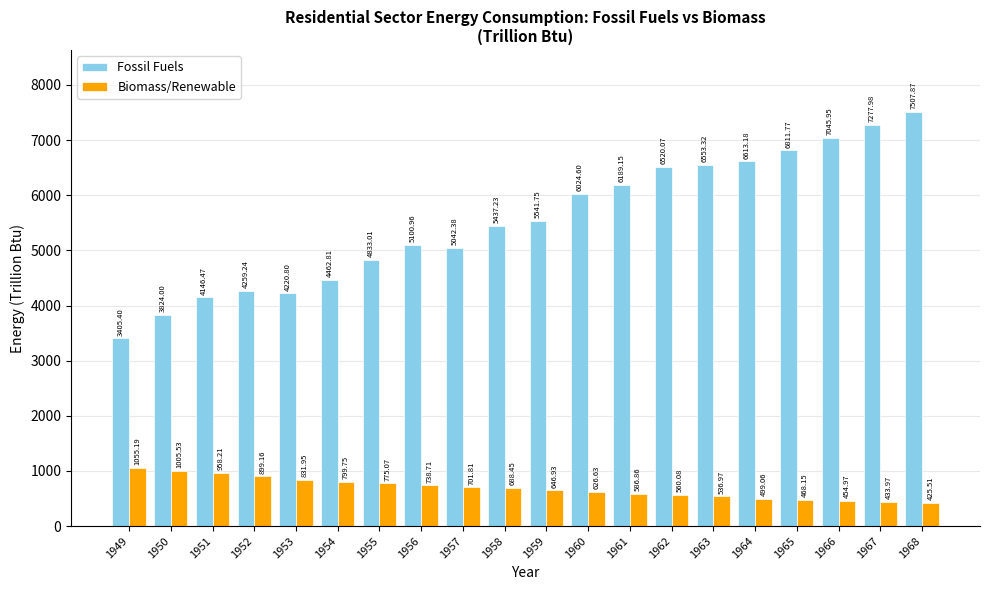

What is the approximate value of Biomass/Renewable at 1954?

799.7